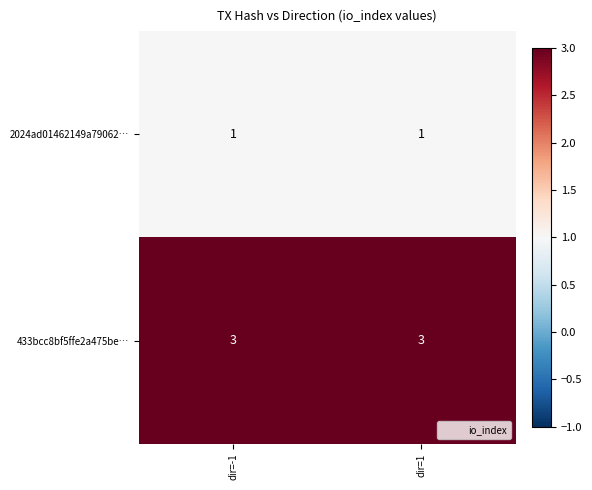

Count the number of categories in the chart.

2